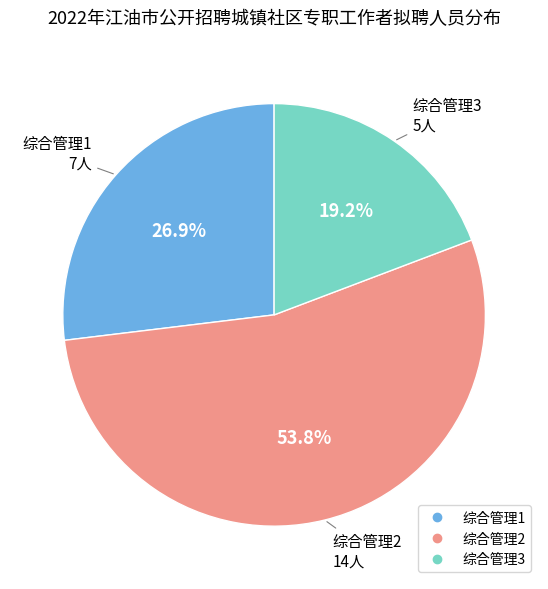

Count the number of slices in the pie.

3